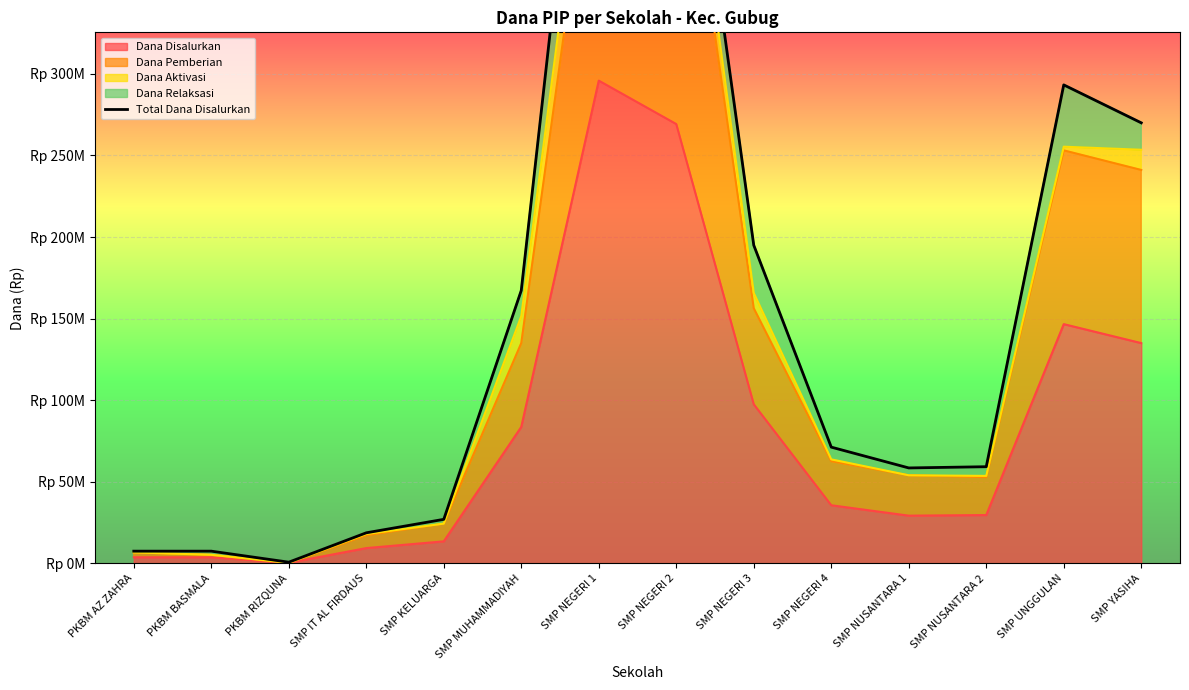

At which category does the chart reach its peak across all series?

SMP NEGERI 1